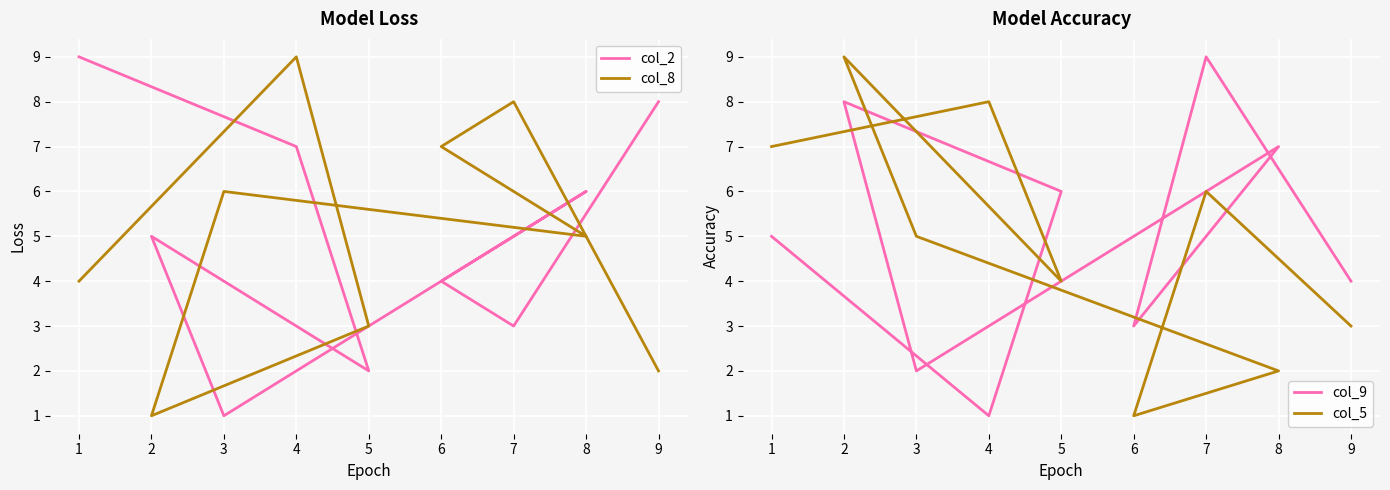

What is the total value across all series at 2?

23